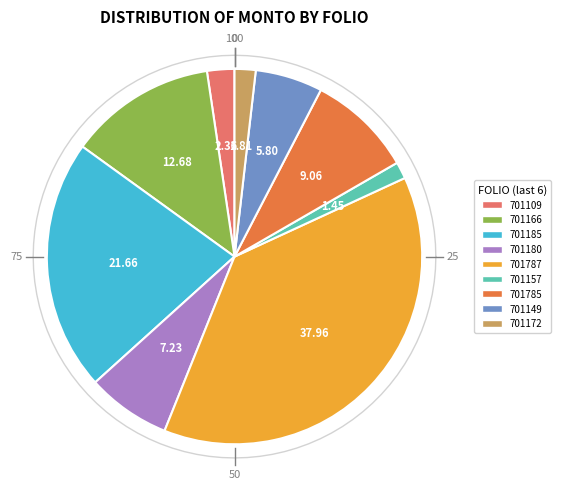

Do GRO200101701172 and GRO200101701109 together represent more than half of the pie?

No